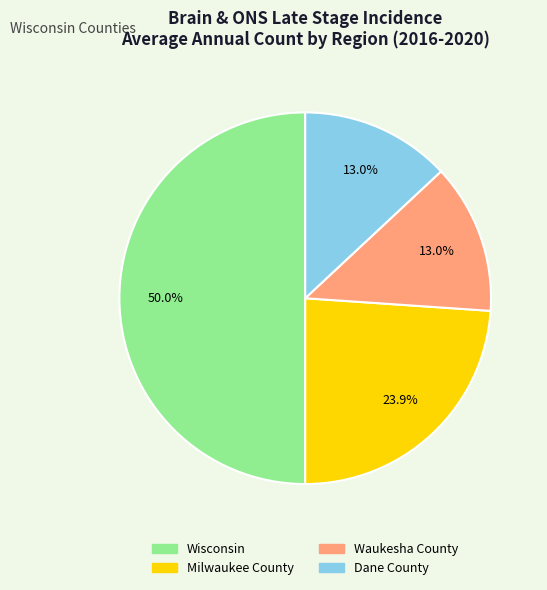

Is Milwaukee County the majority of the pie?

No